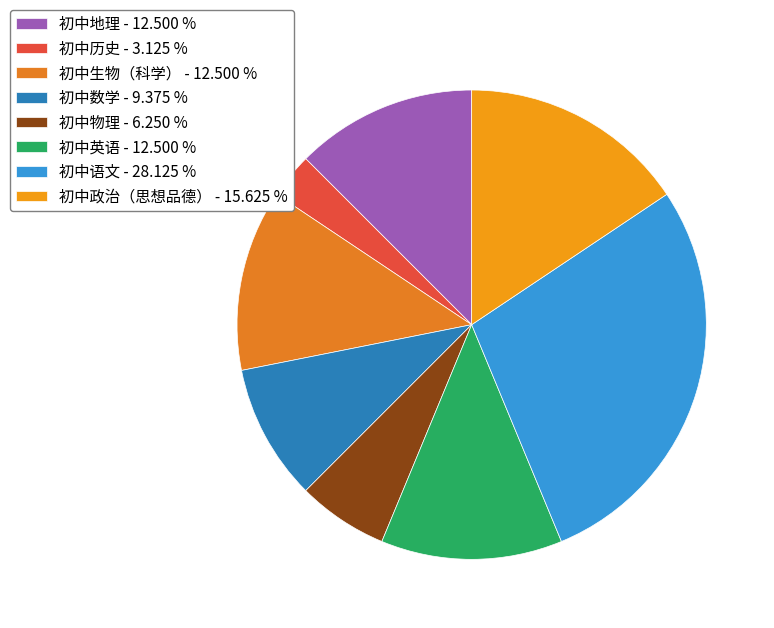

True or false: 初中语文 accounts for 38% of the total.

False